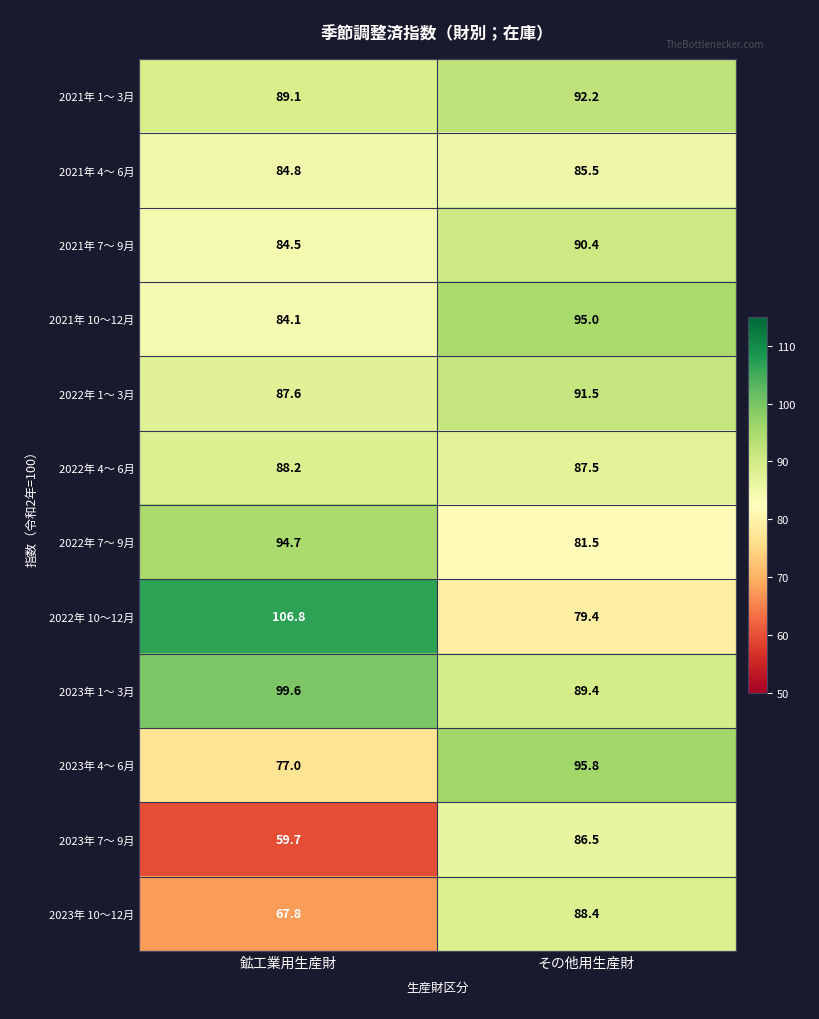

At 鉱工業用生産財, list the series in order from smallest to largest.

2023年 7～ 9月, 2023年 10～12月, 2023年 4～ 6月, 2021年 10～12月, 2021年 7～ 9月, 2021年 4～ 6月, 2022年 1～ 3月, 2022年 4～ 6月, 2021年 1～ 3月, 2022年 7～ 9月, 2023年 1～ 3月, 2022年 10～12月